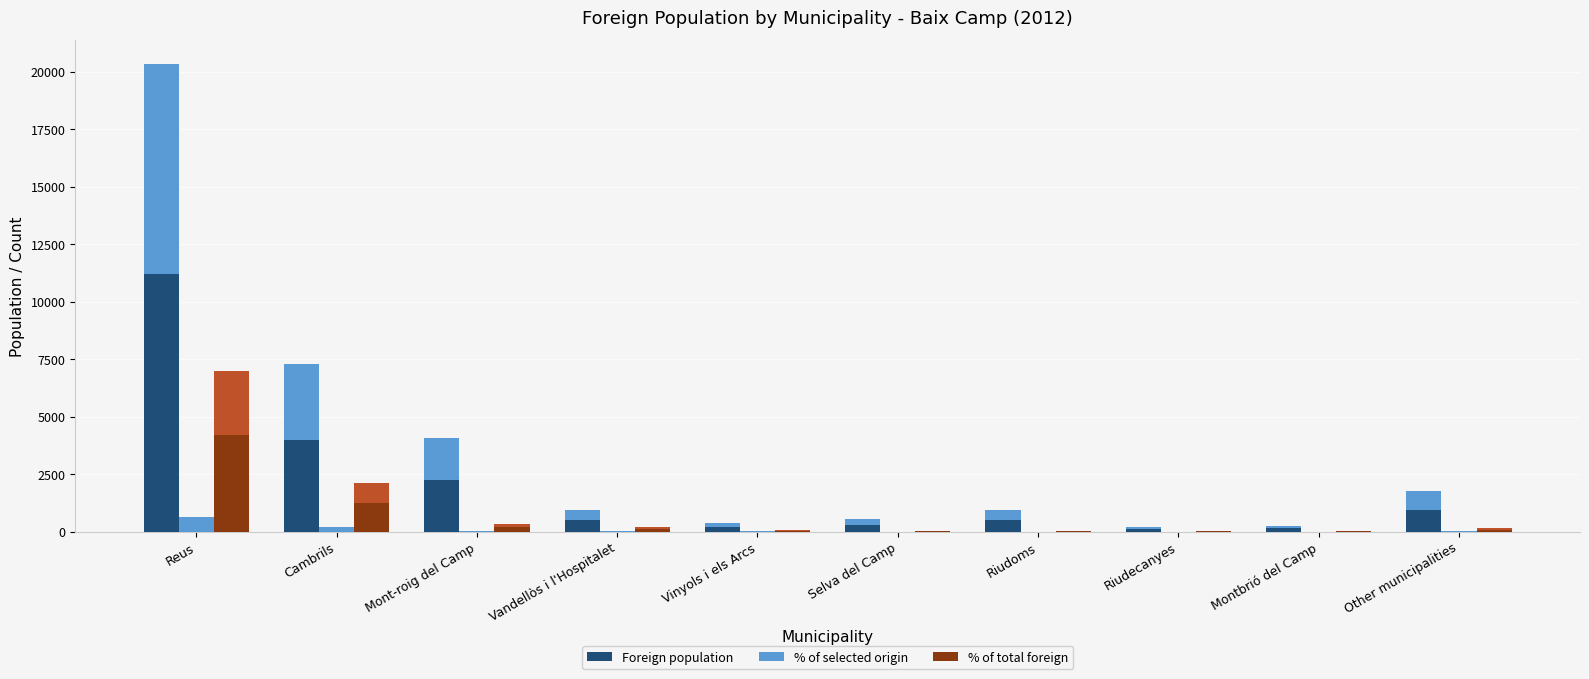

What is the total value across all series at Mont-roig del Camp?

2469.4